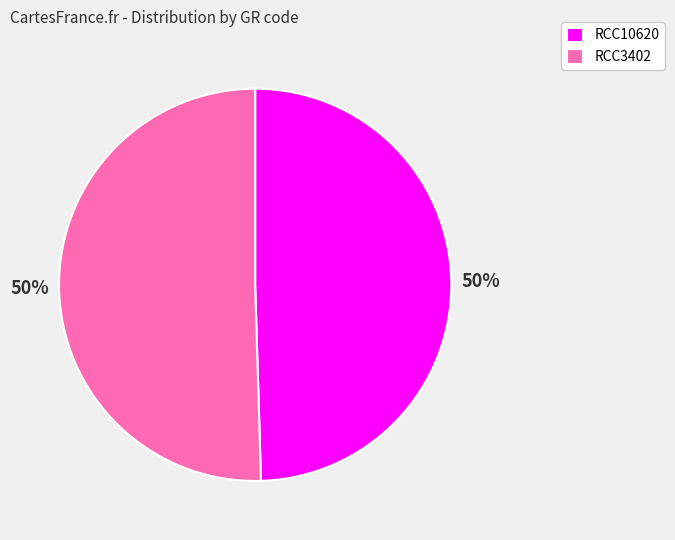

True or false: RCC3402 accounts for 45% of the total.

False